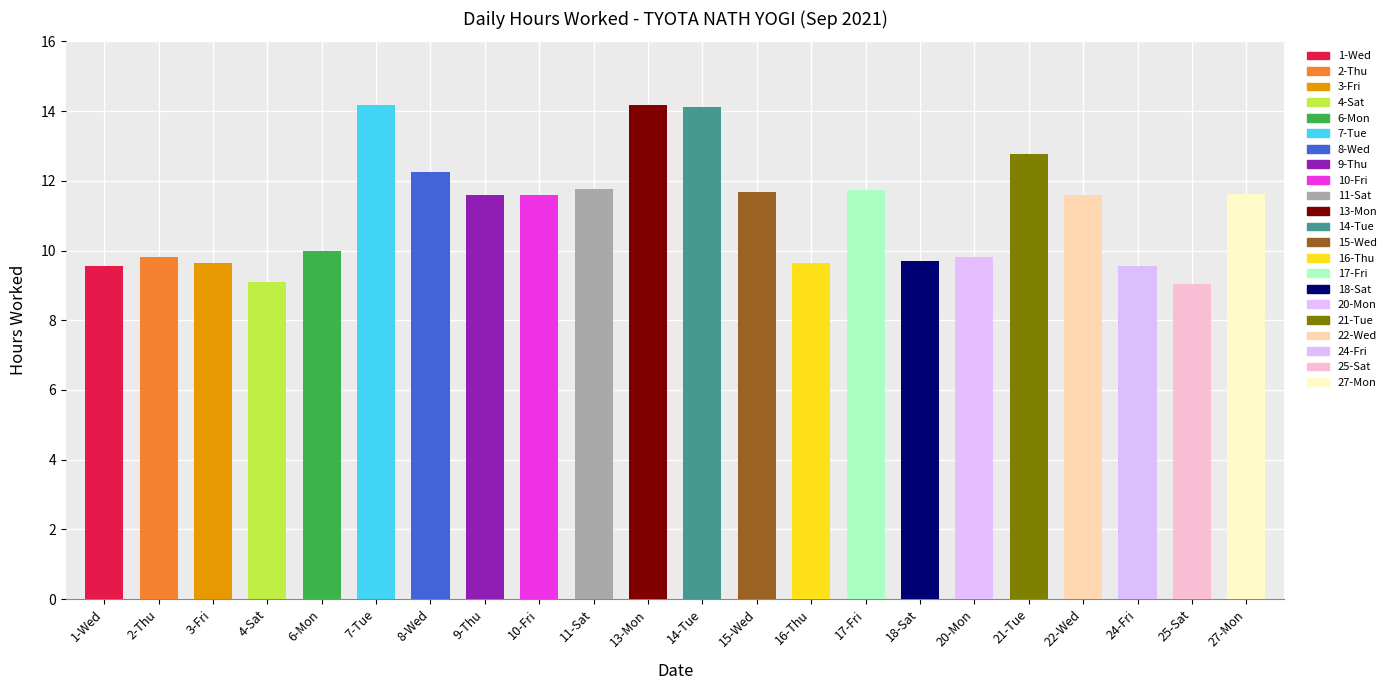

What is the sum of the values at 11-Sat and 2-Thu?

21.6